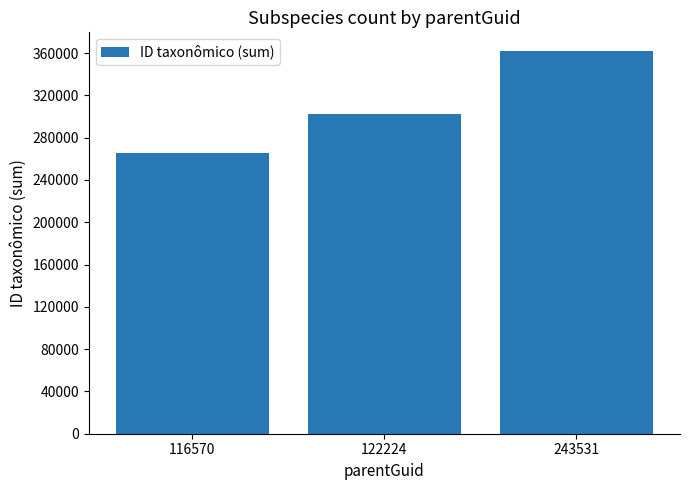

What is the greatest value displayed?

361599